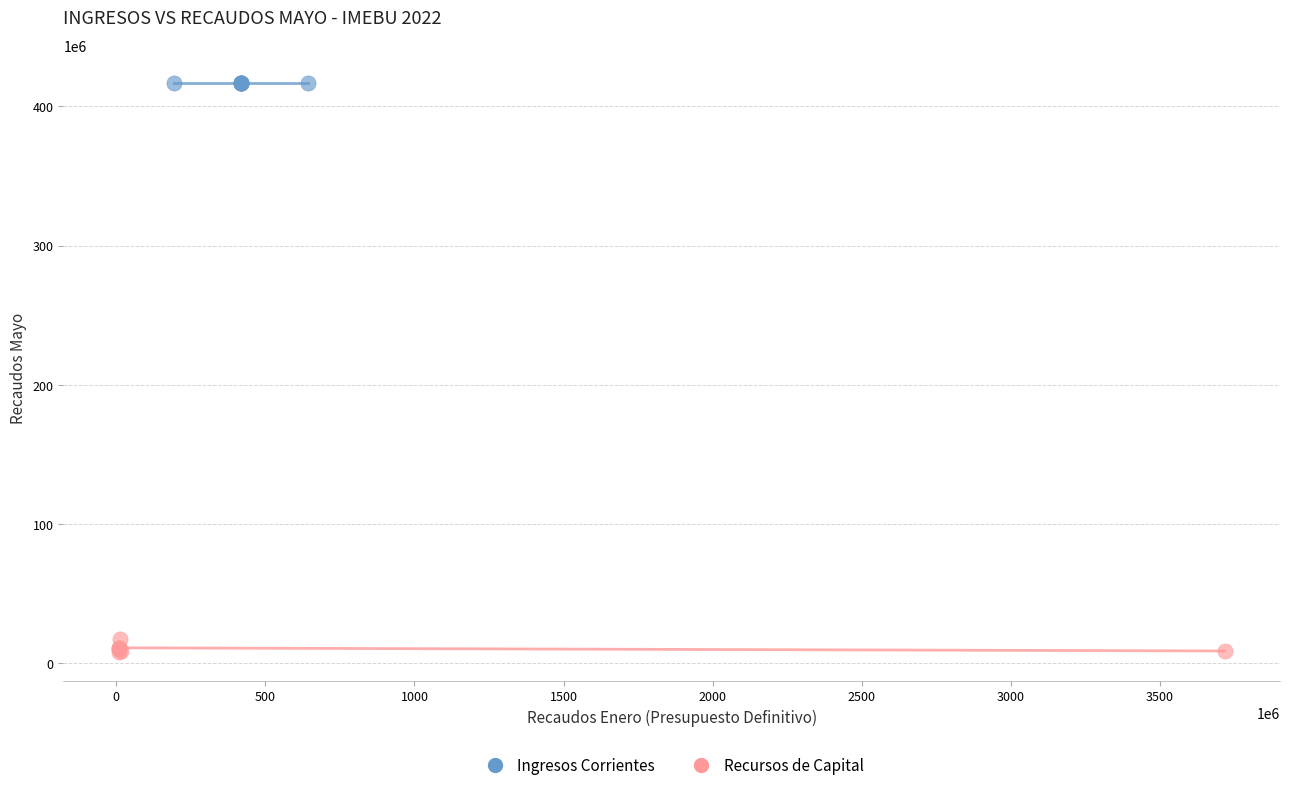

Which series reaches the maximum Y coordinate?

Ingresos Corrientes